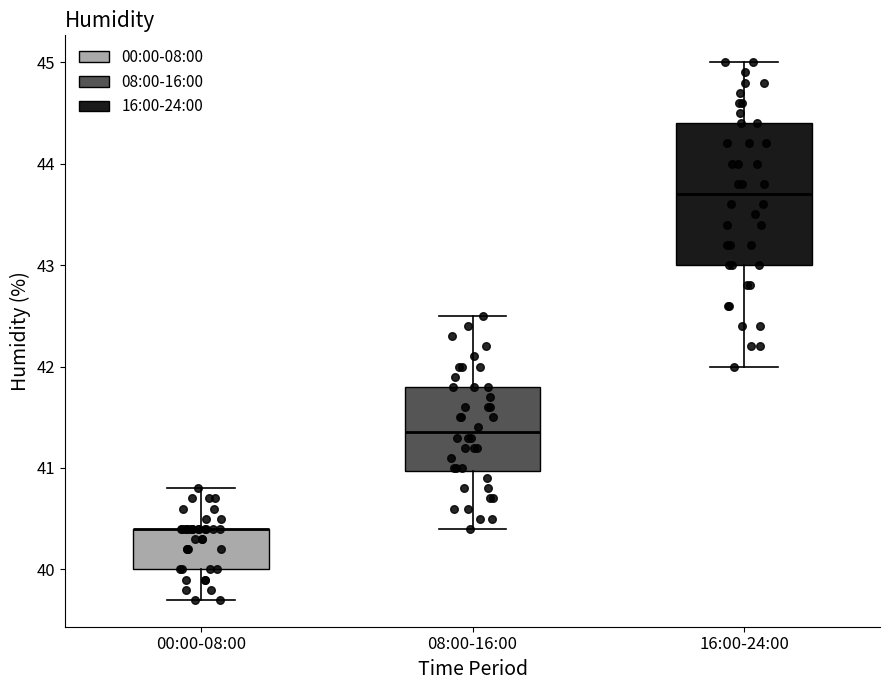

Reading left to right, transcribe this box plot: for each box, give where its median line is, the range the box spans, and where its two whiskers end, as read against the y-axis. The values are not printed on the chart, so give them approximately, as read against the axis.

00:00-08:00: median 40.4 (drawn on the box's upper edge), box 40.0 to 40.4, whiskers 39.7 to 40.8
08:00-16:00: median 41.4, box 41.0 to 41.8, whiskers 40.4 to 42.5
16:00-24:00: median 43.7, box 43.0 to 44.4, whiskers 42.0 to 45.0